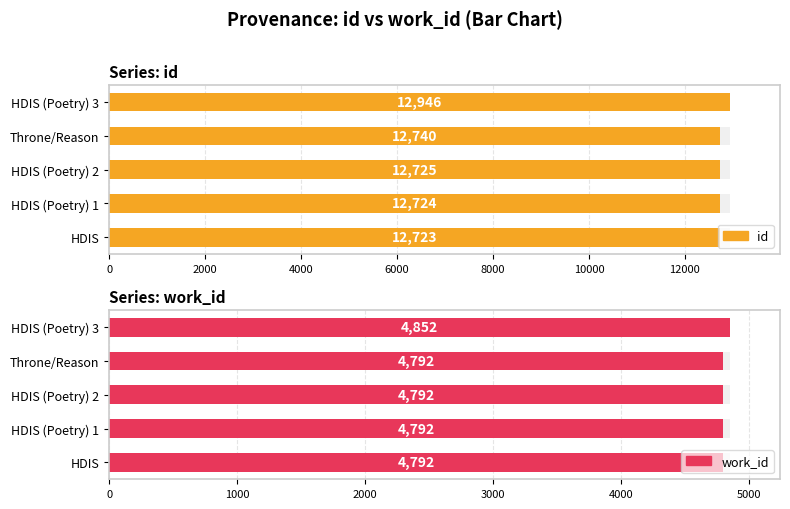

The work_id series shows 1708 at HDIS (Poetry) 1. True or false?

False